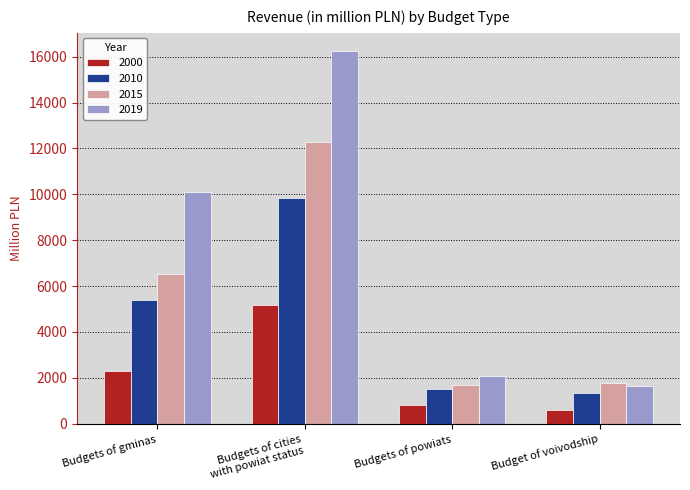

The 2000 series shows 1453.7 at Budgets of gminas. True or false?

False